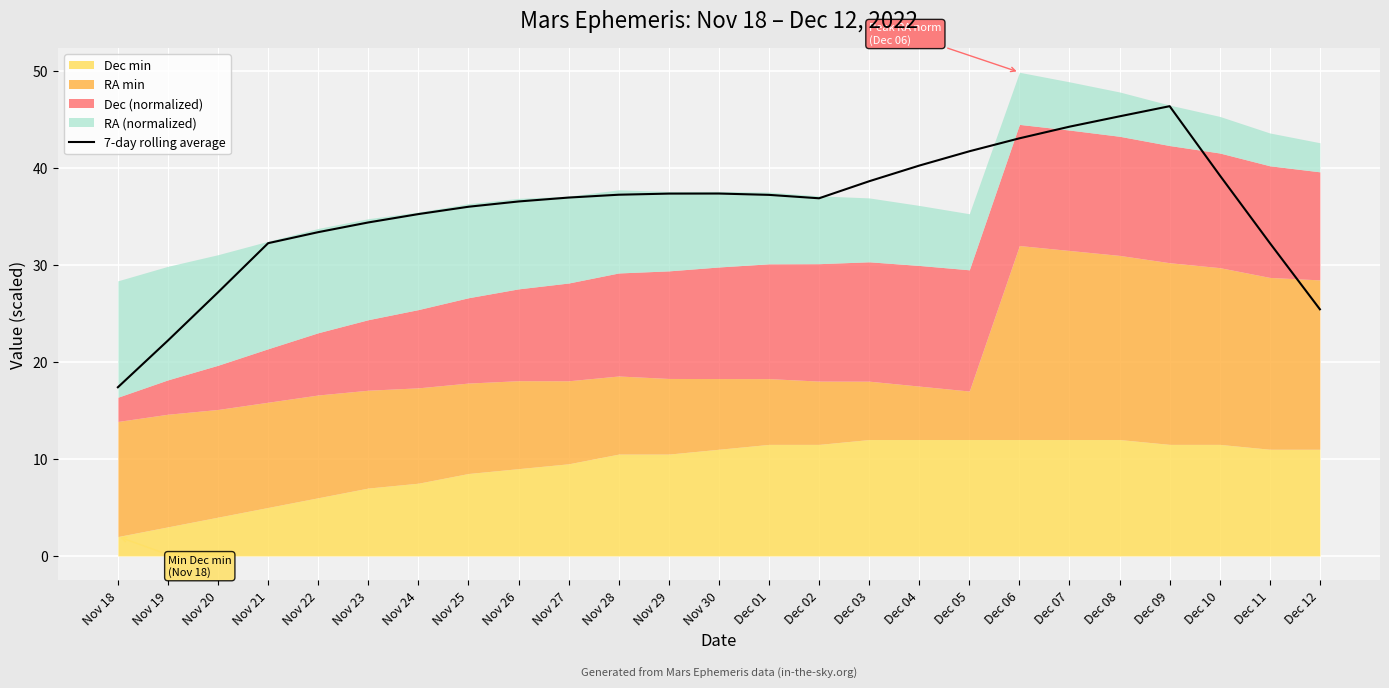

What is the ratio of the value at Nov 30 to the value at Nov 24?

1.1